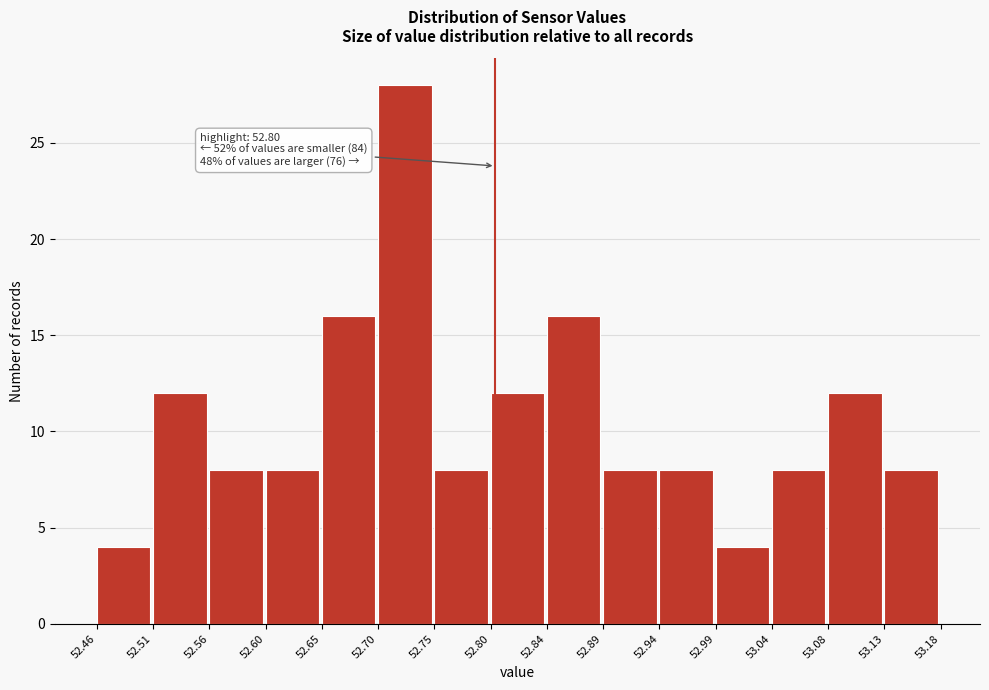

Over which range of the x-axis is the bar tallest?

52.70 to 52.75